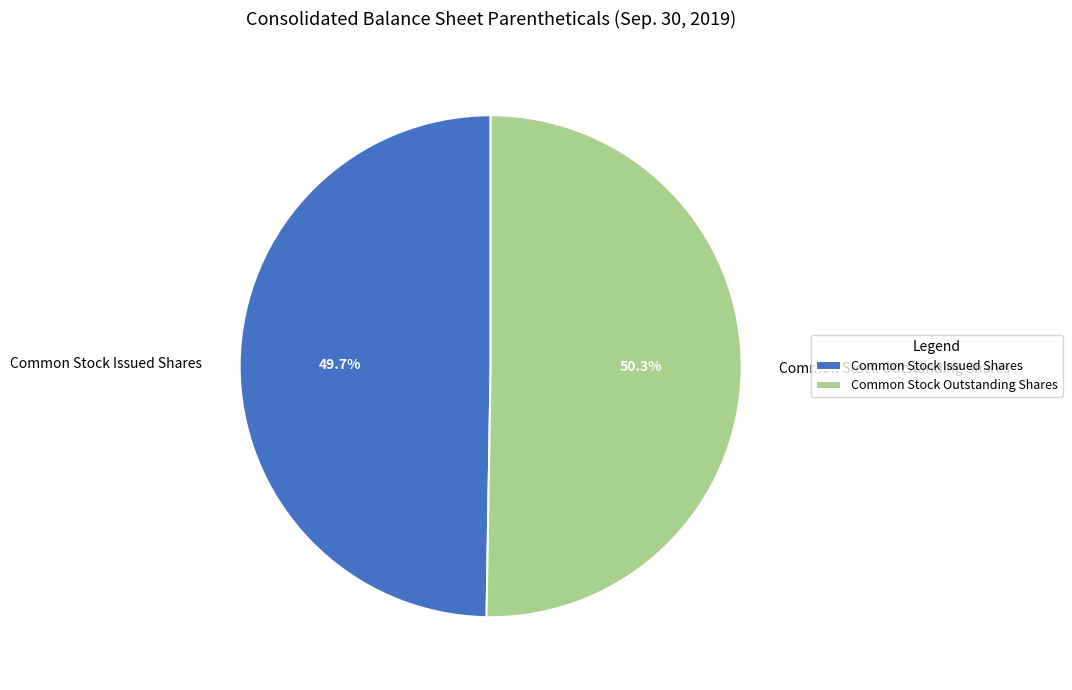

Which slice is the largest?

Common Stock Outstanding Shares